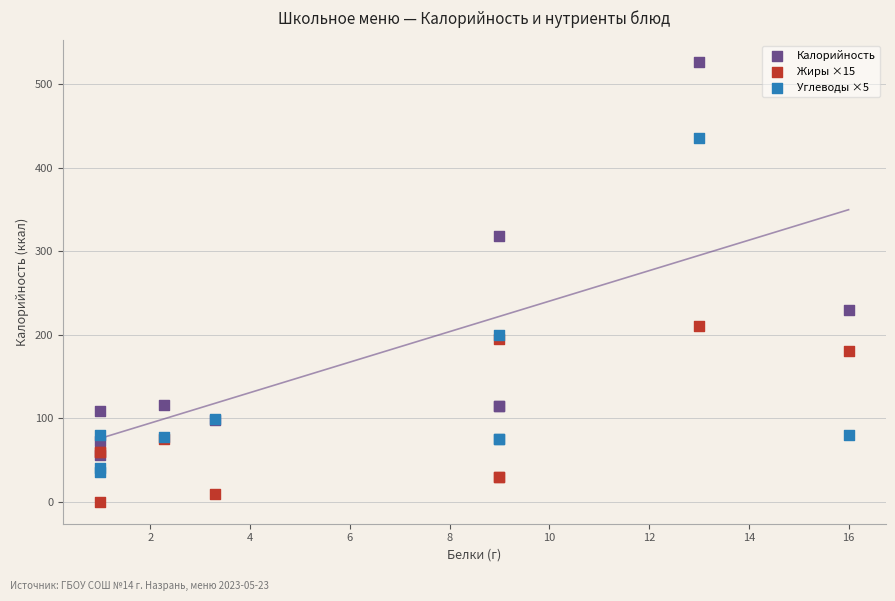

What are all the series names shown in the legend?

Калорийность, Жиры ×15, Углеводы ×5